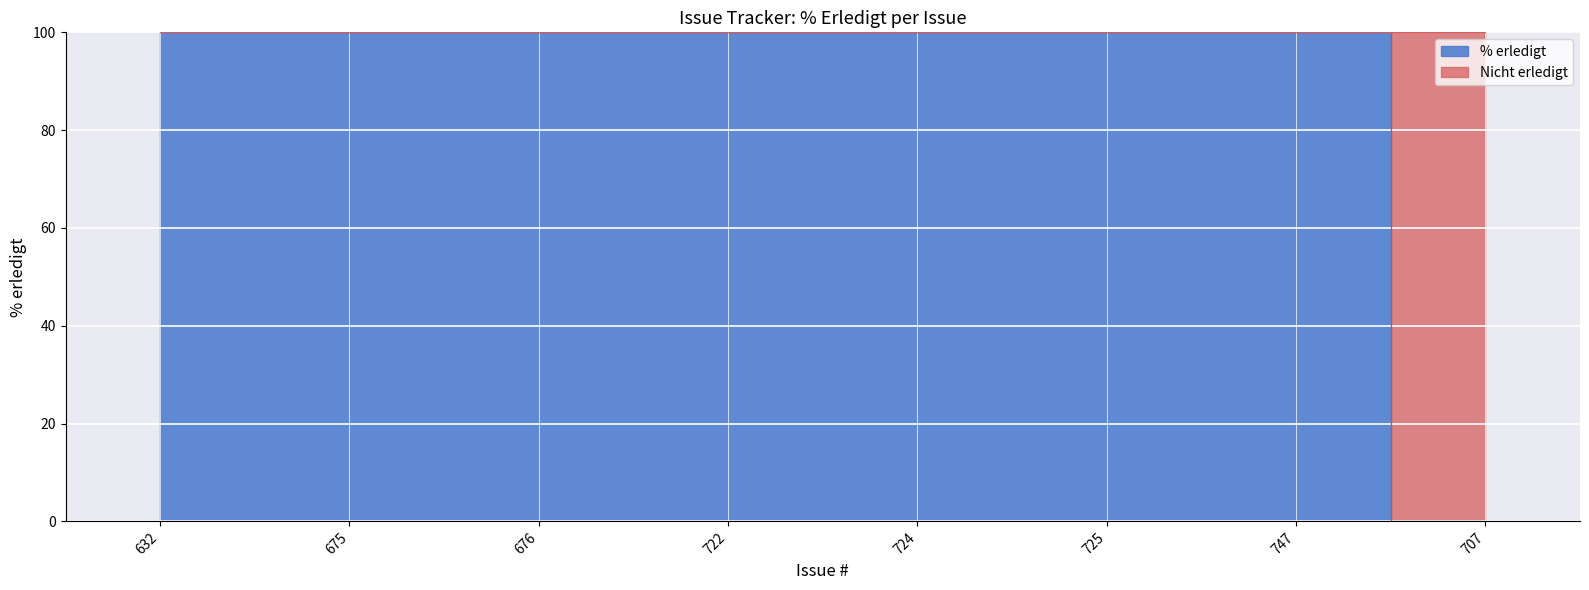

Reading left to right, transcribe all the data shown in this chart.

100	100	100	100	100	100	100	0